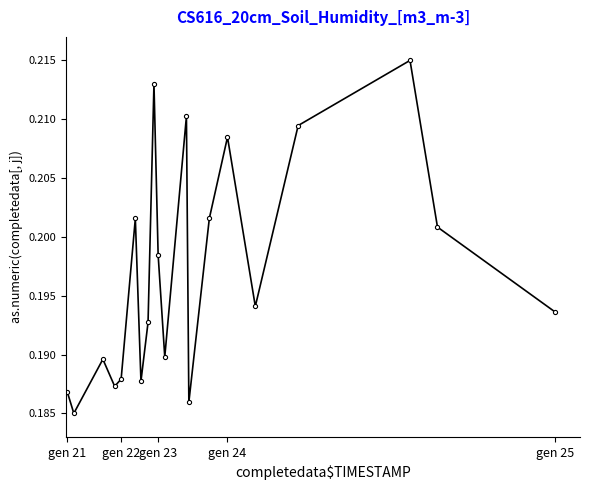

Count the values in the range 0 to 1.

20